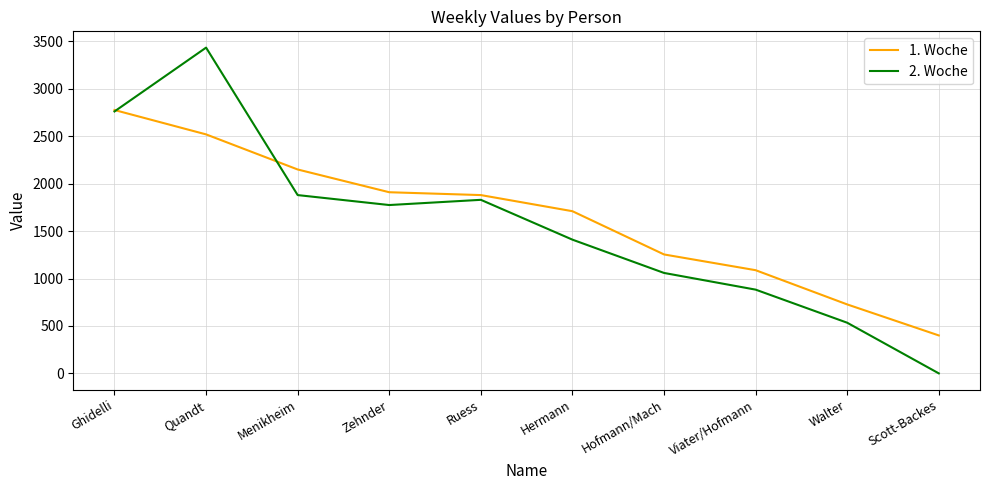

Which category has the highest value in the 2. Woche series?

Quandt